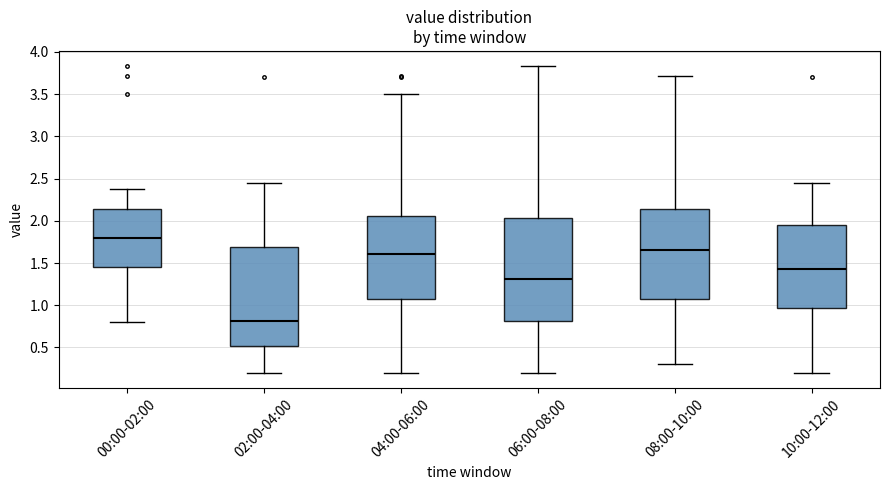

Where is the lower edge of the box for 04:00-06:00 on the y-axis? The values are not printed on the chart, so give them approximately, as read against the axis.

1.10